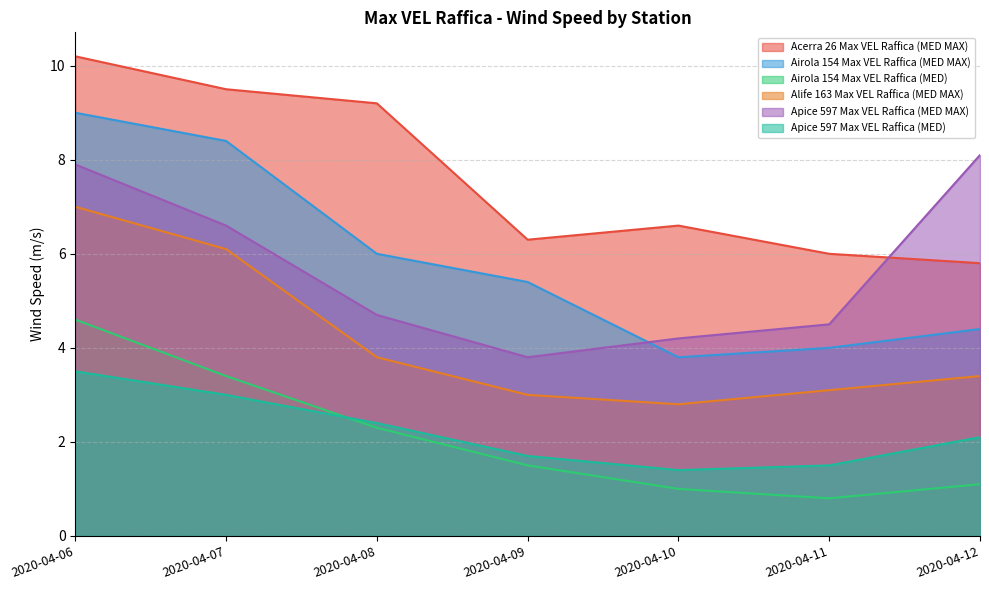

What are all the series names shown in the legend?

Acerra 26 Max VEL Raffica (MED MAX), Airola 154 Max VEL Raffica (MED MAX), Airola 154 Max VEL Raffica (MED), Alife 163 Max VEL Raffica (MED MAX), Apice 597 Max VEL Raffica (MED MAX), Apice 597 Max VEL Raffica (MED)